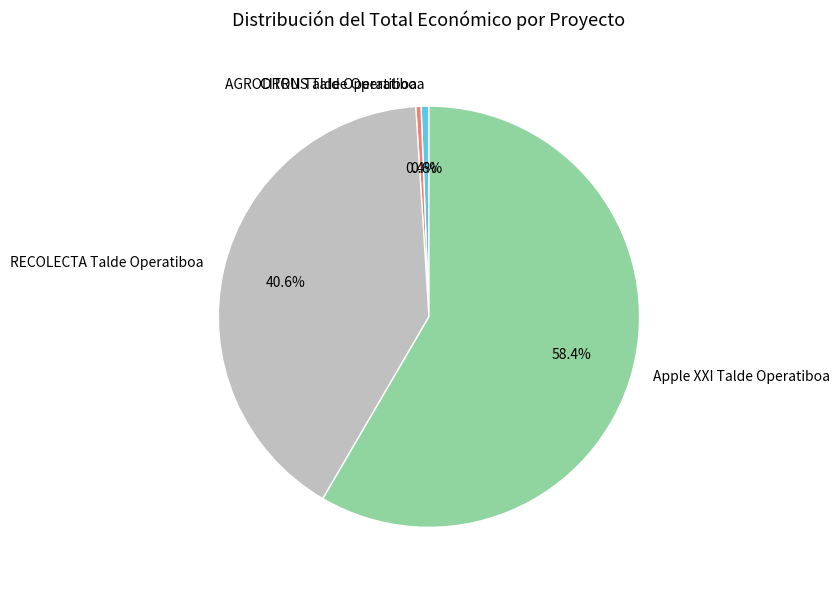

To the nearest percent, what is the difference between the Apple XXI Talde Operatiboa and CITRUS Talde Operatiboa slice percentages?

58%